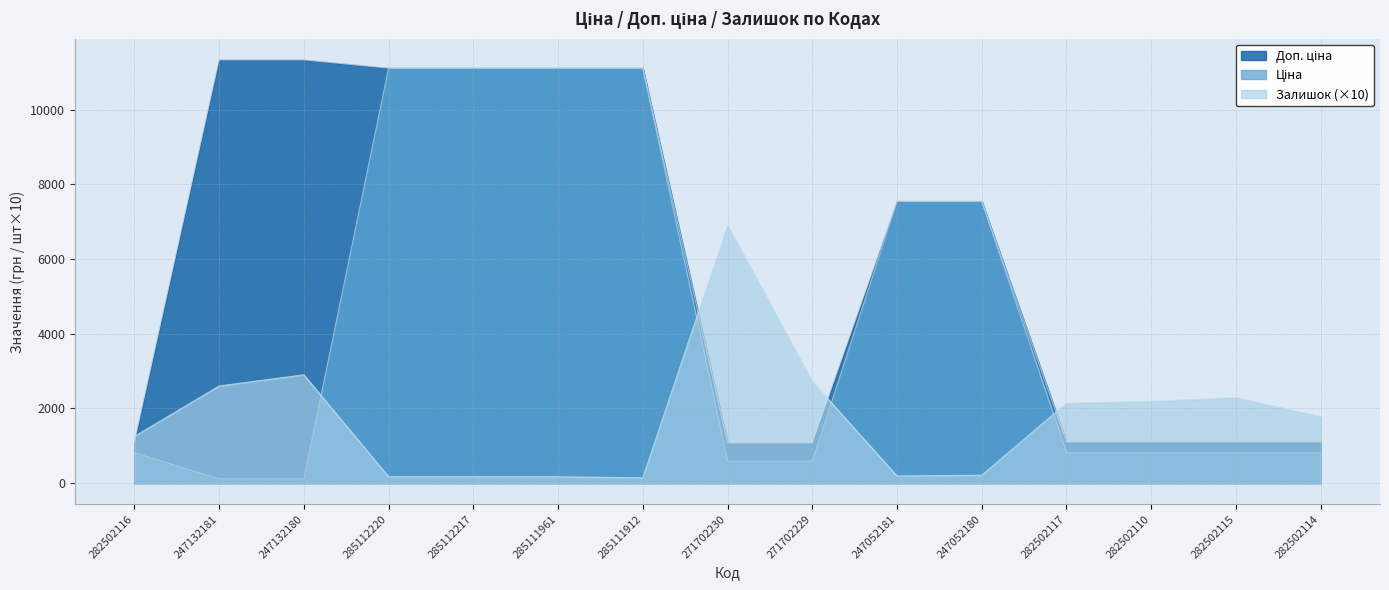

The Залишок series shows 140.0 at 285111912. True or false?

True